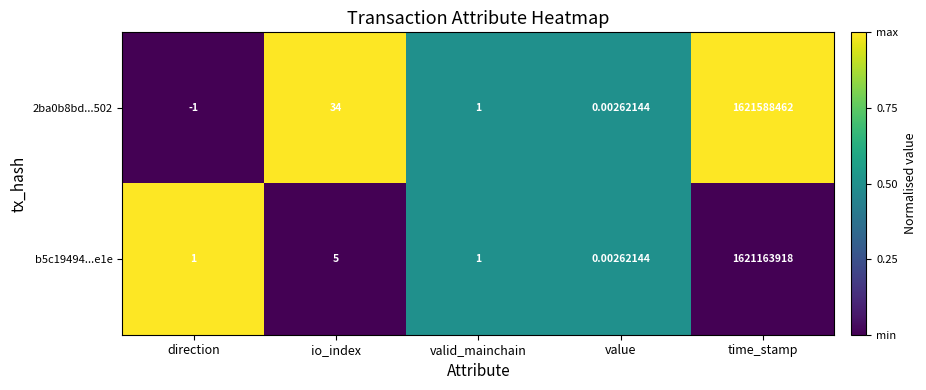

Where is b5c19494...e1e nearest to the value 810581959?

io_index